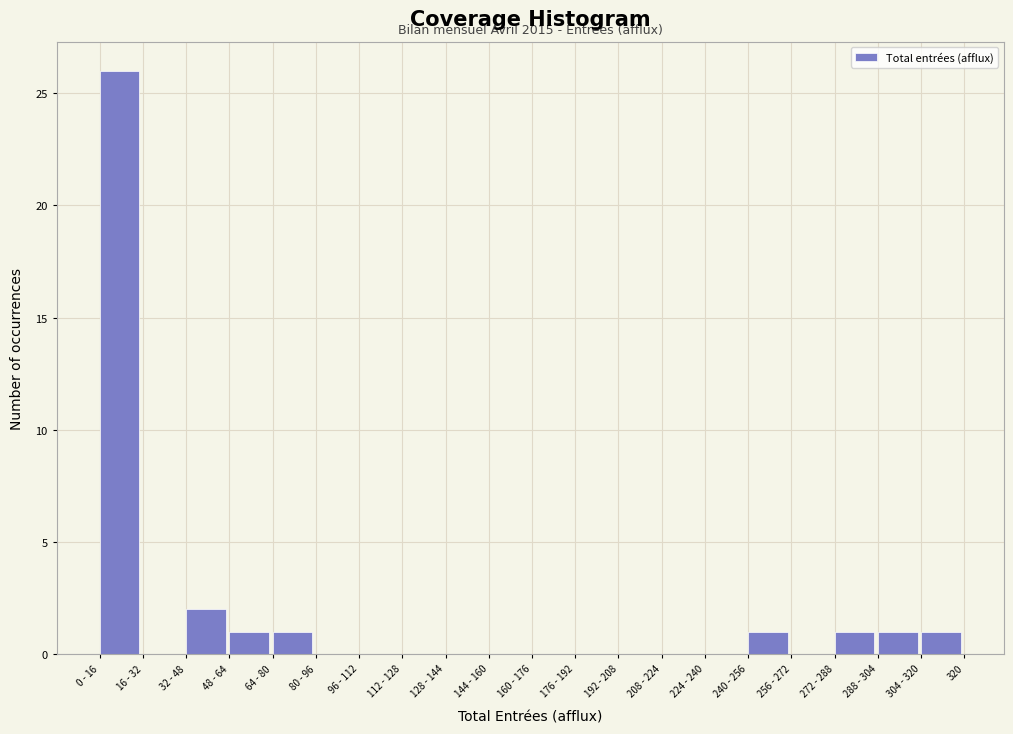

Reading left to right, extract all data points from this chart.

0 - 16=26	16 - 32=0	32 - 48=2	48 - 64=1	64 - 80=1	80 - 96=0	96 - 112=0	112 - 128=0	128 - 144=0	144 - 160=0	160 - 176=0	176 - 192=0	192 - 208=0	208 - 224=0	224 - 240=0	240 - 256=1	256 - 272=0	272 - 288=1	288 - 304=1	304 - 320=1